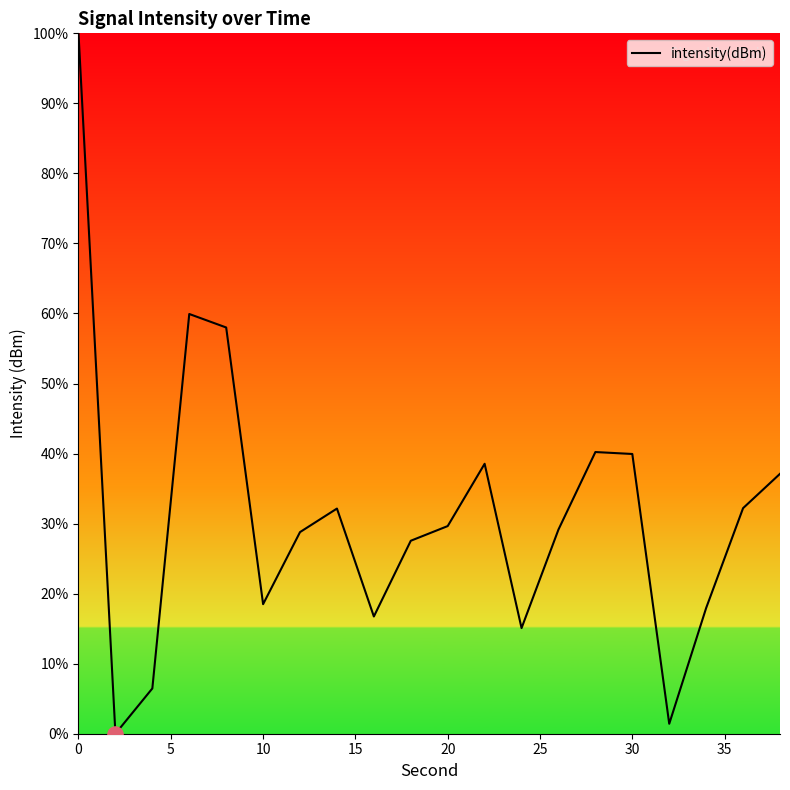

What is the difference between the maximum and minimum values?

100.0